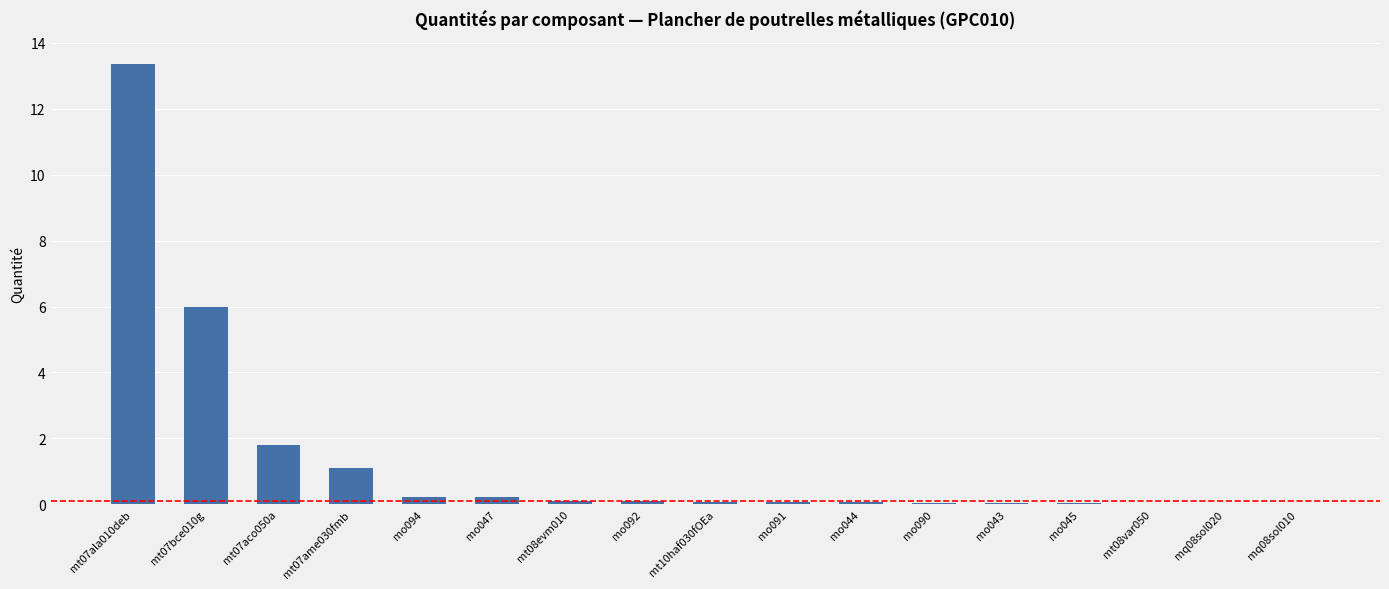

What is the maximum value shown in the chart?

13.4